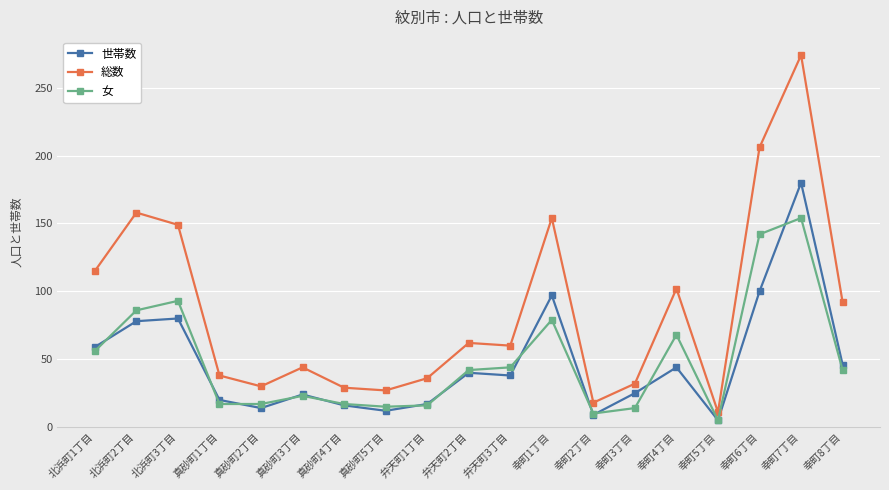

What is the sum of all 世帯数 values?

904